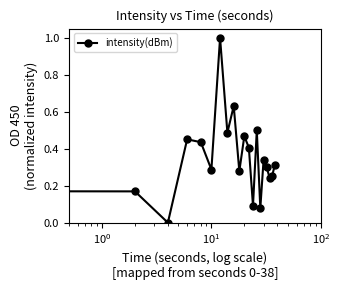

What is the sum of all values?

7.4